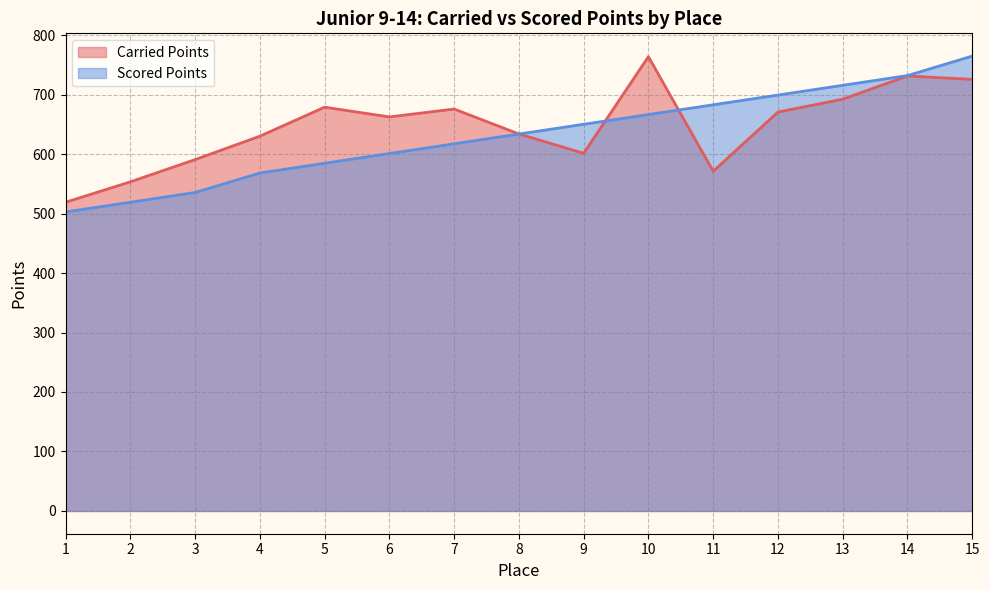

Is it true that Carried Points equals 396.3 at 4?

False